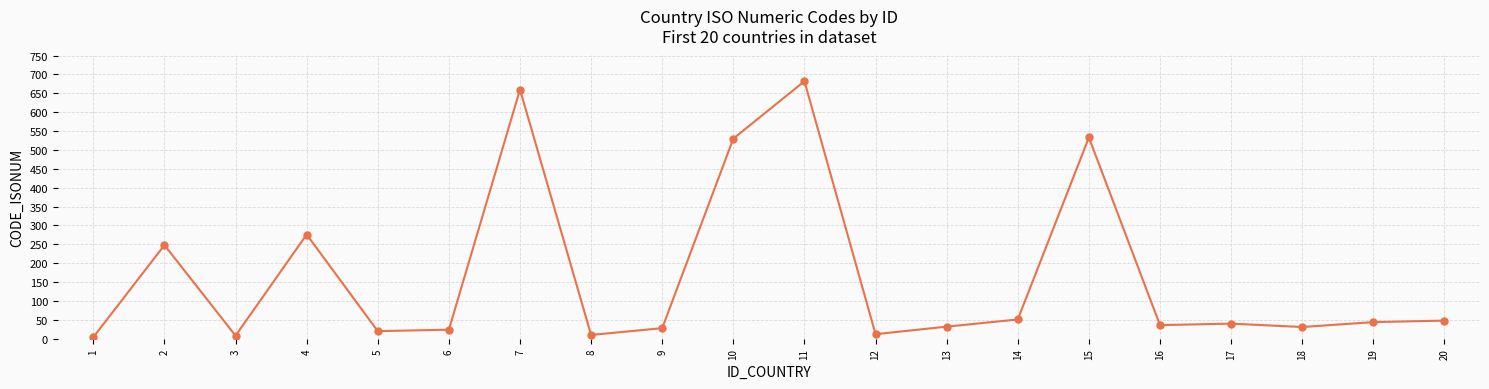

Is it true that the value at 15 is 188?

False